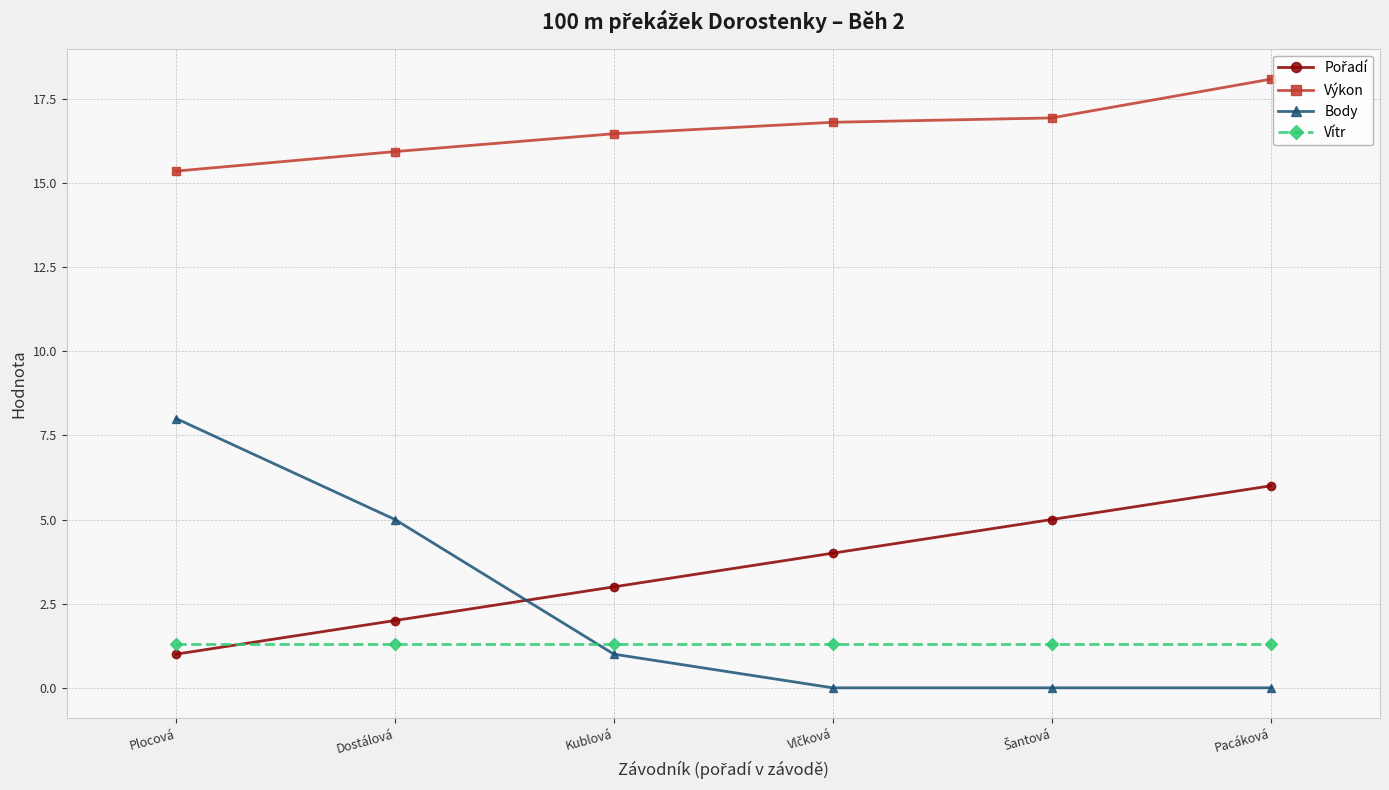

Is it true that Vítr equals 1.3 at Kublová?

True